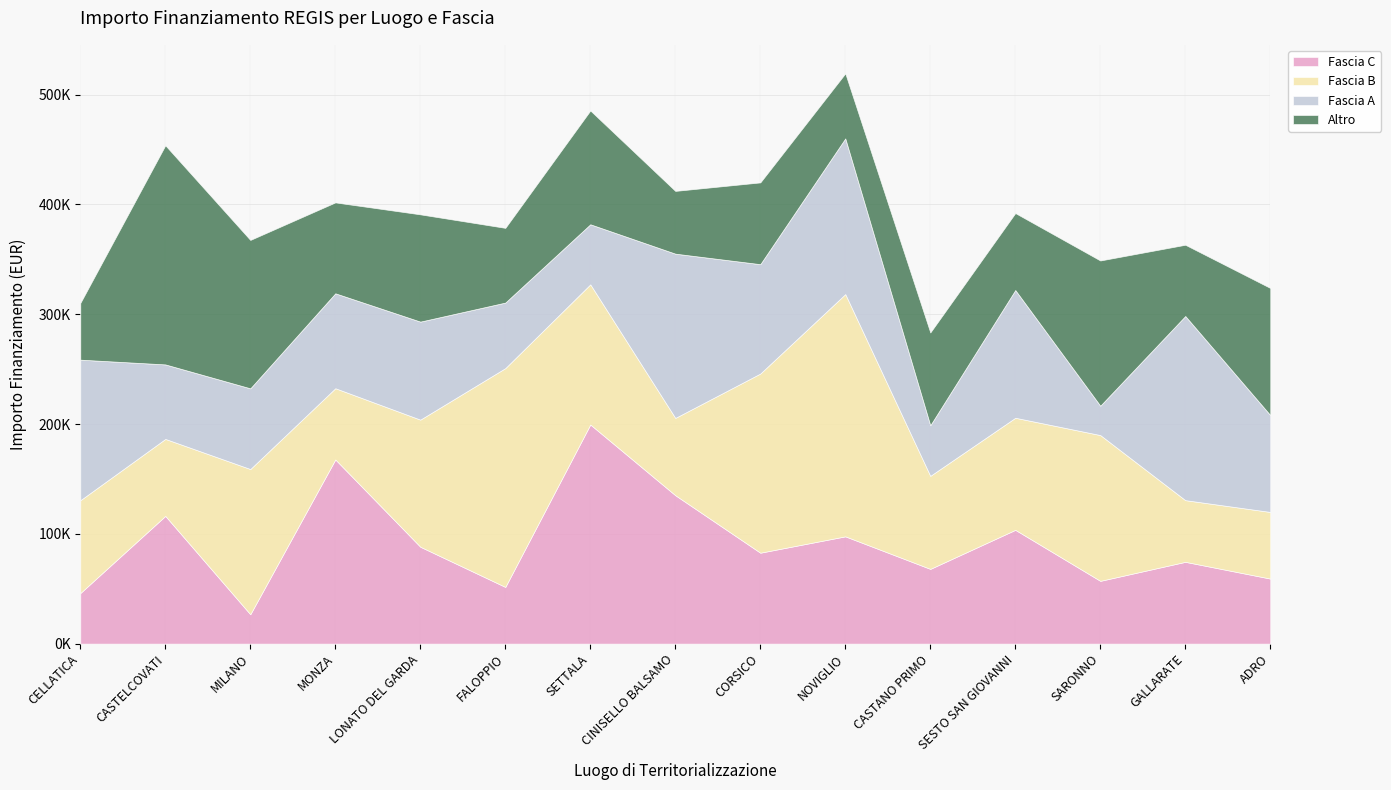

What is the sum of all Altro values?

1397007.6